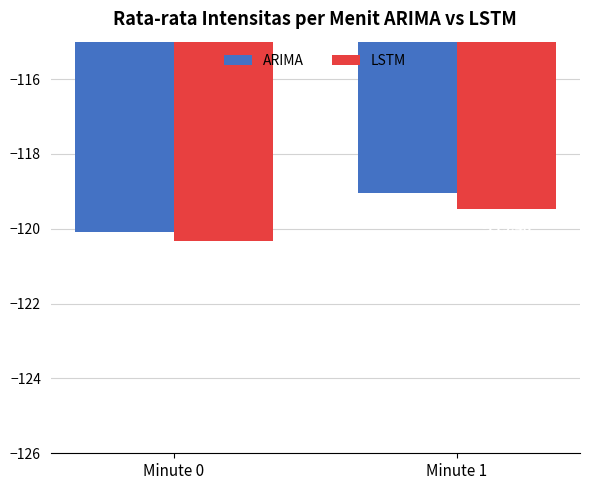

Does the chart contain stacked bars?

No